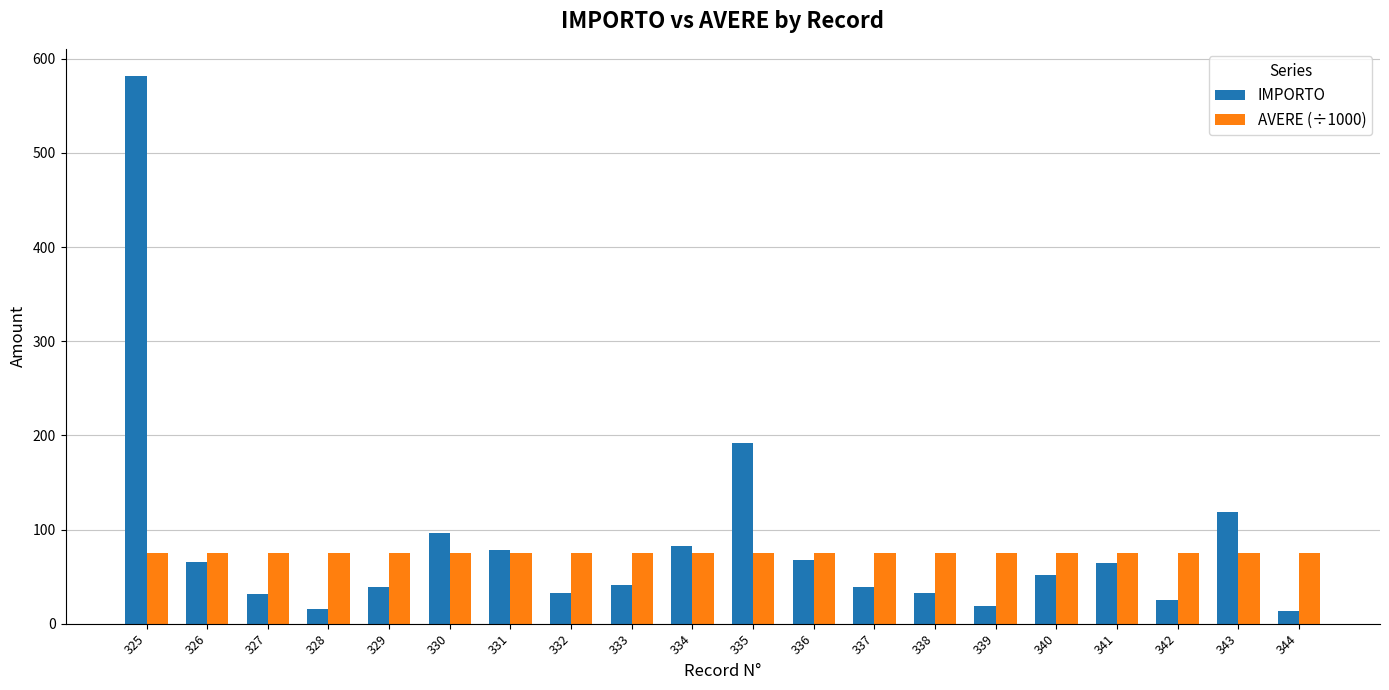

At how many categories does at least one series exceed 22?

20